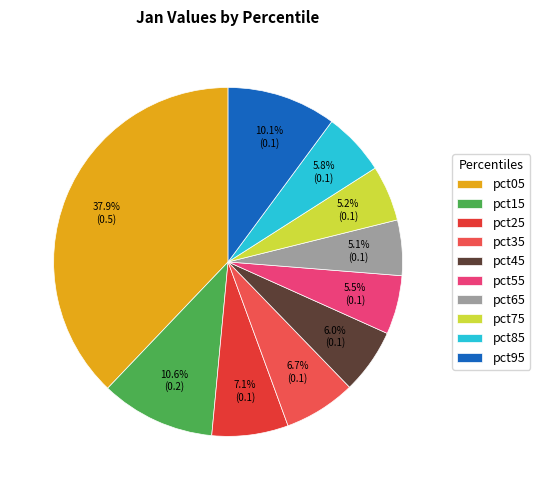

Which has a higher value, pct65 or pct05?

pct05